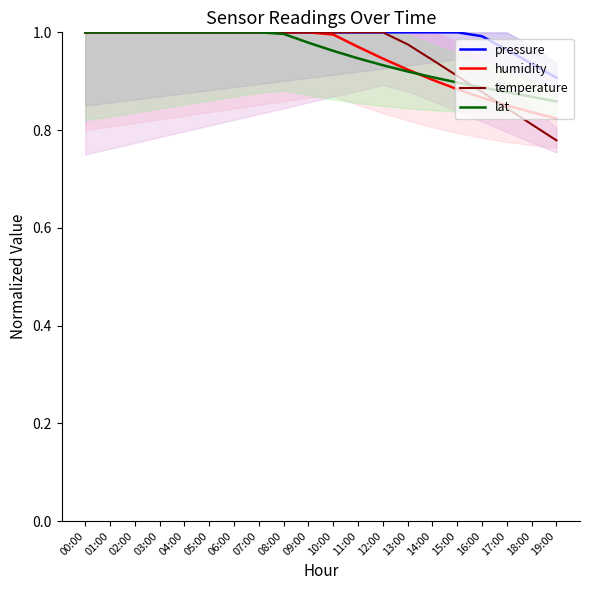

True or false: temperature has more than 2 points higher than both neighbors.

False